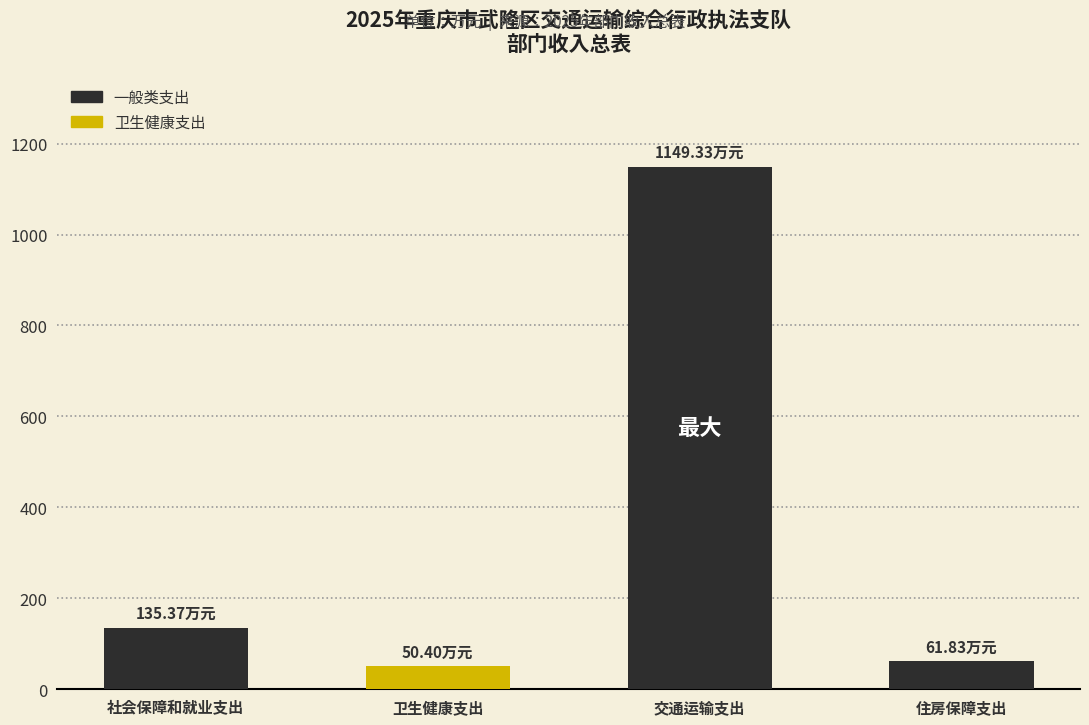

How many bars are there in total?

4